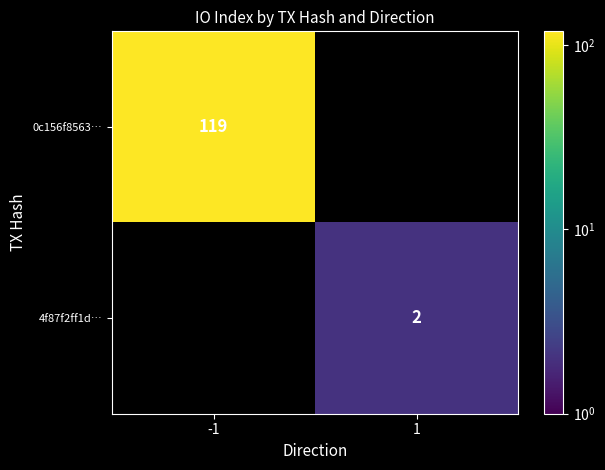

What is the greatest value displayed?

119.0